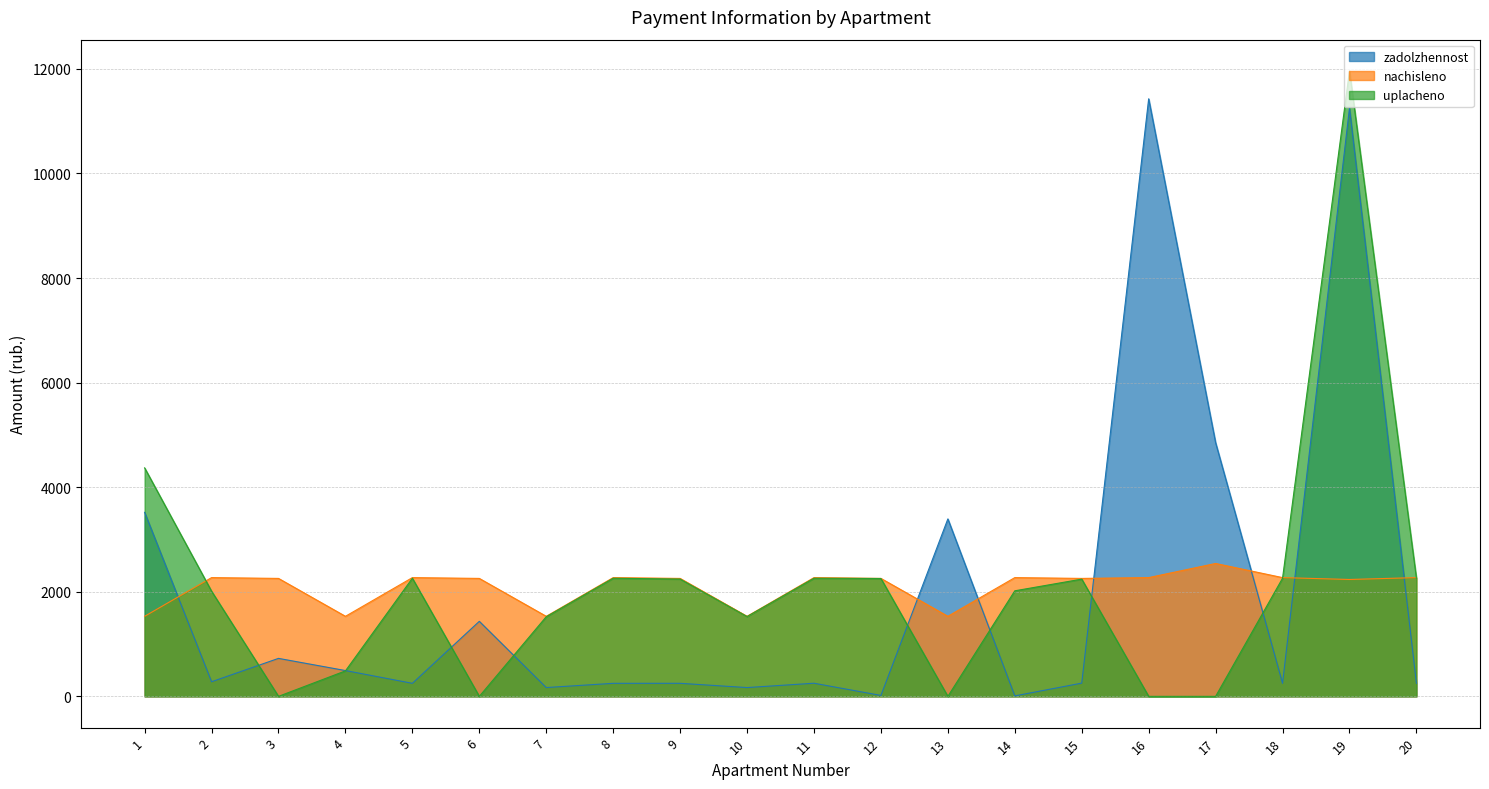

At which category does nachisleno reach its first local valley?

4